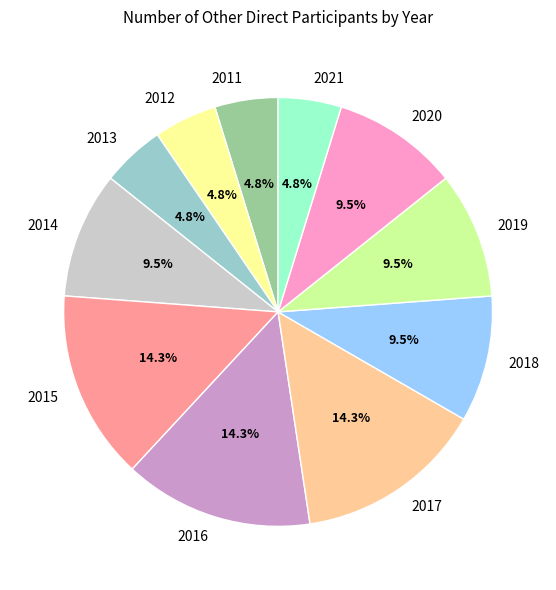

To the nearest percent, what portion does 2017 represent?

14%